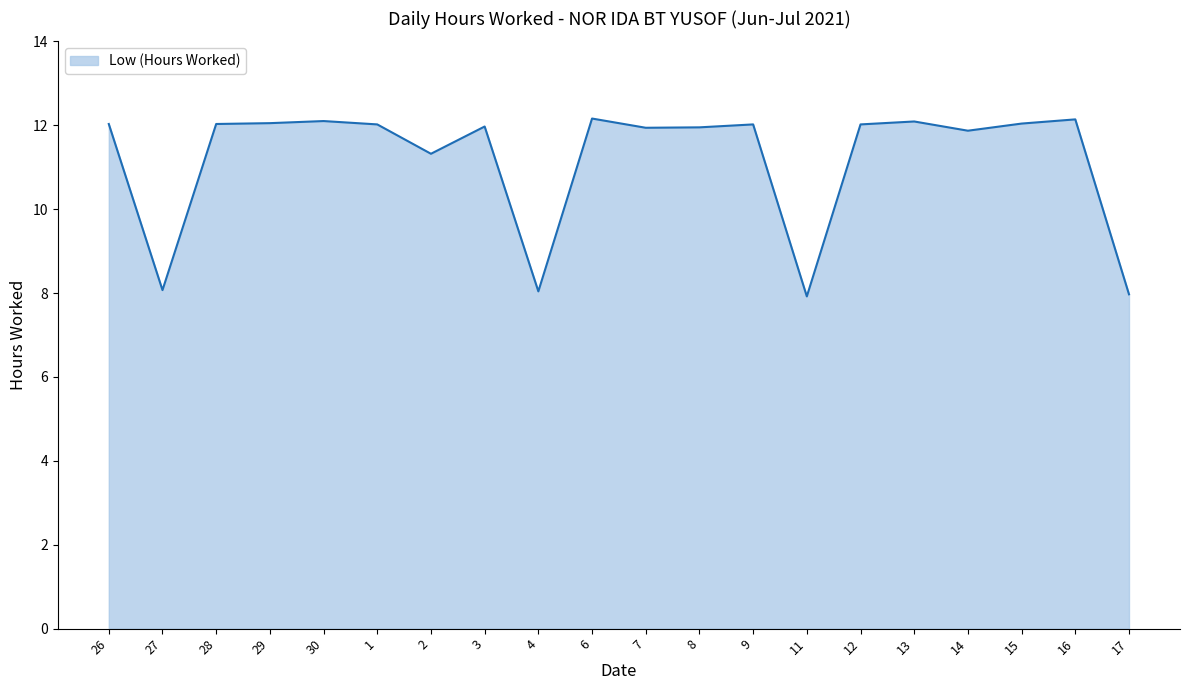

What is the minimum value shown in the chart?

7.9